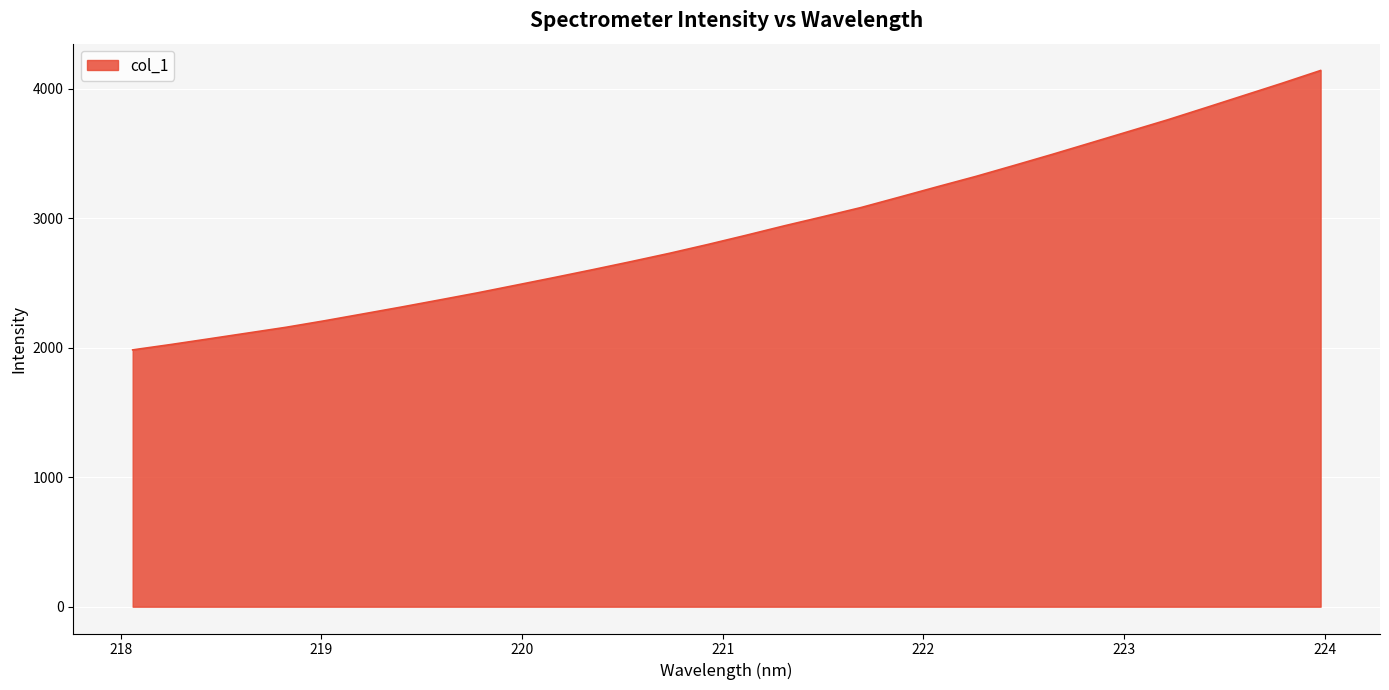

What is the minimum value shown in the chart?

1983.8